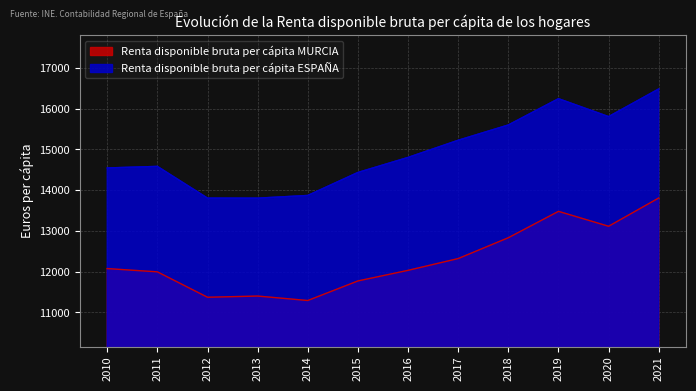

What is the difference between the Renta disponible bruta per cápita ESPAÑA values at 2011 and 2016?

220